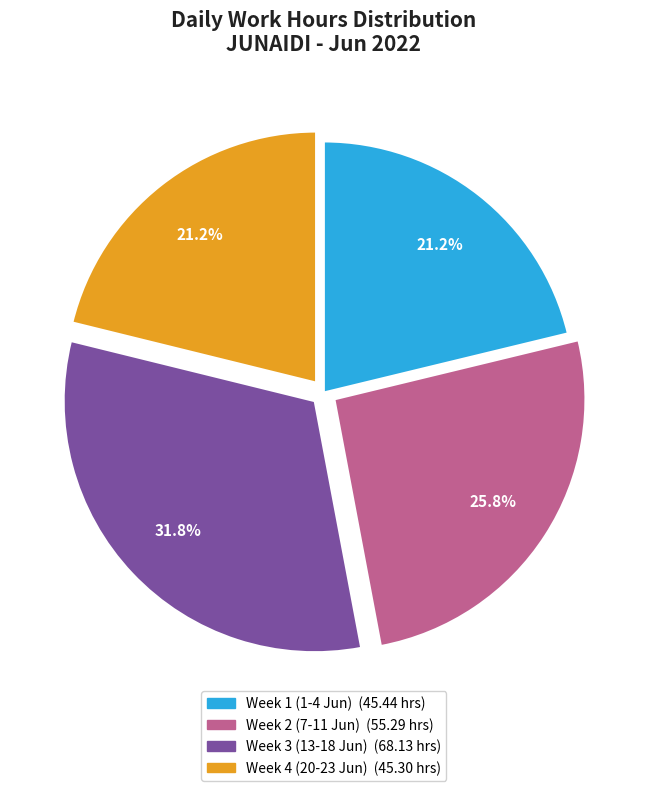

To the nearest percent, what is the difference between the largest and smallest slice percentages?

11%